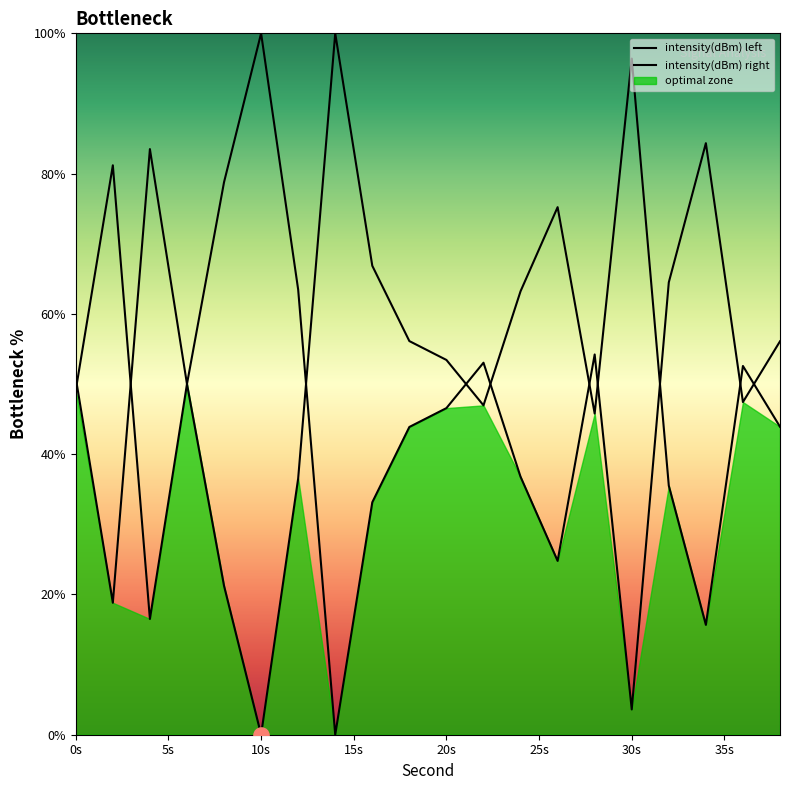

What is the change in value from 14 to 26?

-24.8